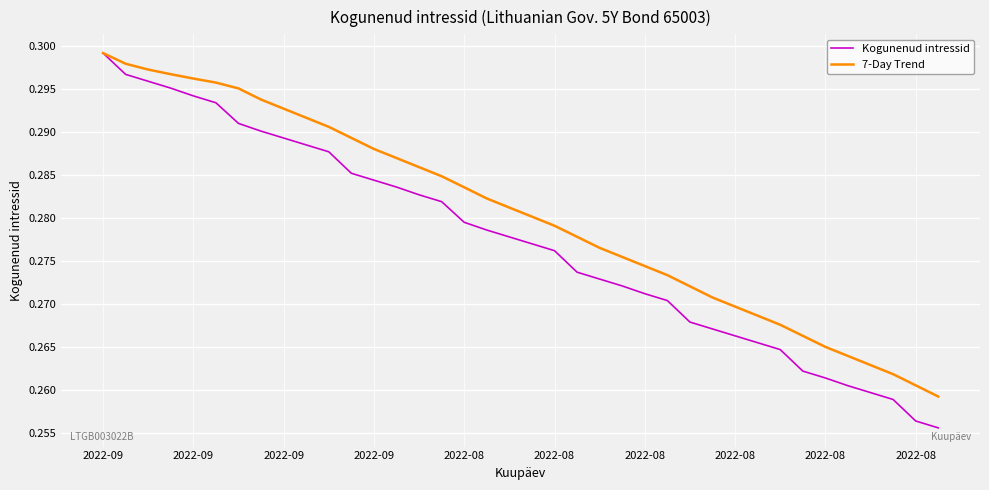

Rank the series by their average value, from highest to lowest.

7-Day Trend, Kogunenud intressid